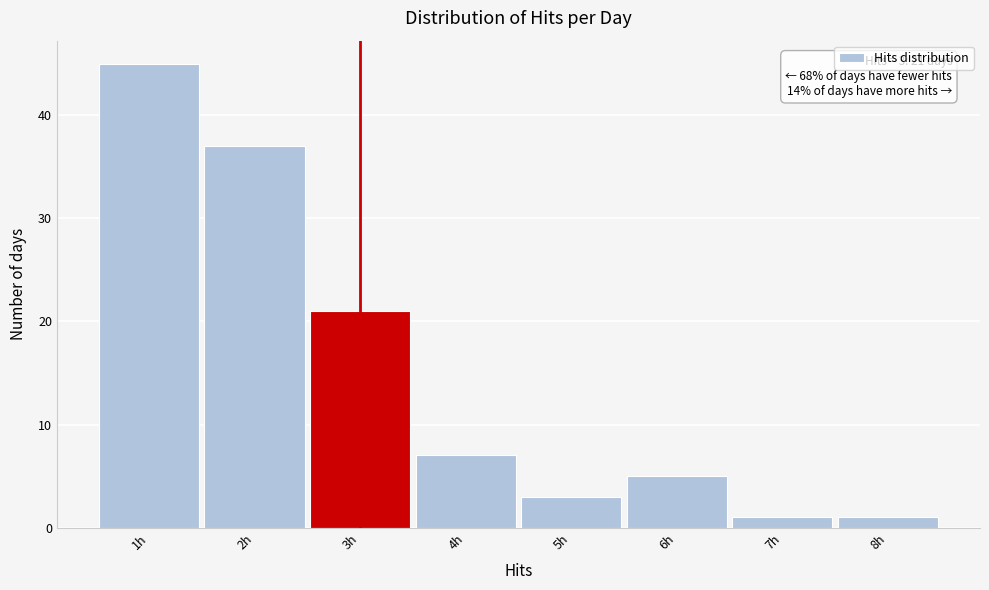

Over which range of the x-axis is the bar tallest?

0.5 to 1.5